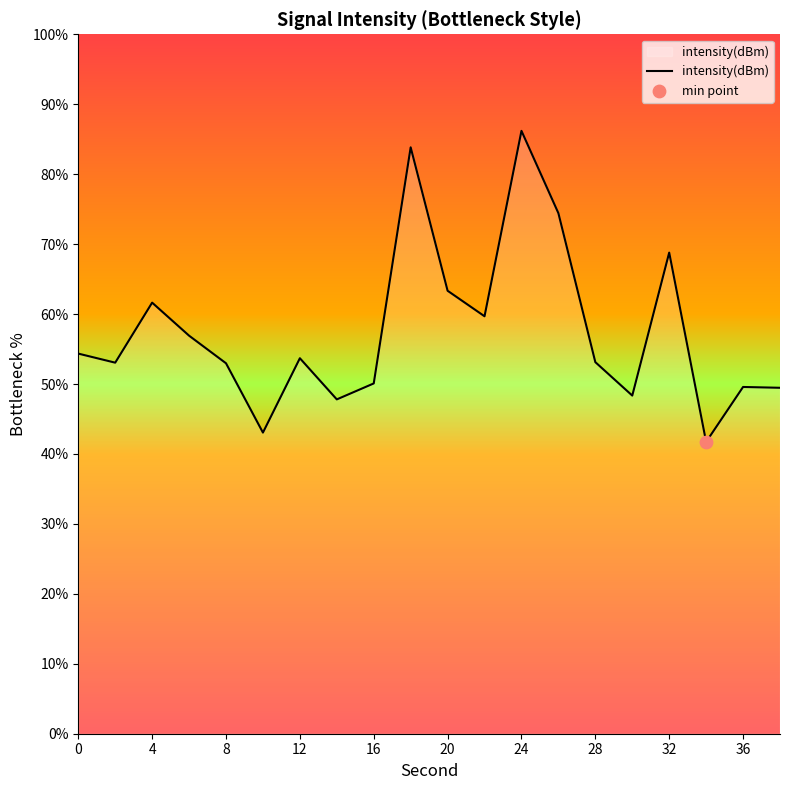

What is the greatest value displayed?

86.2